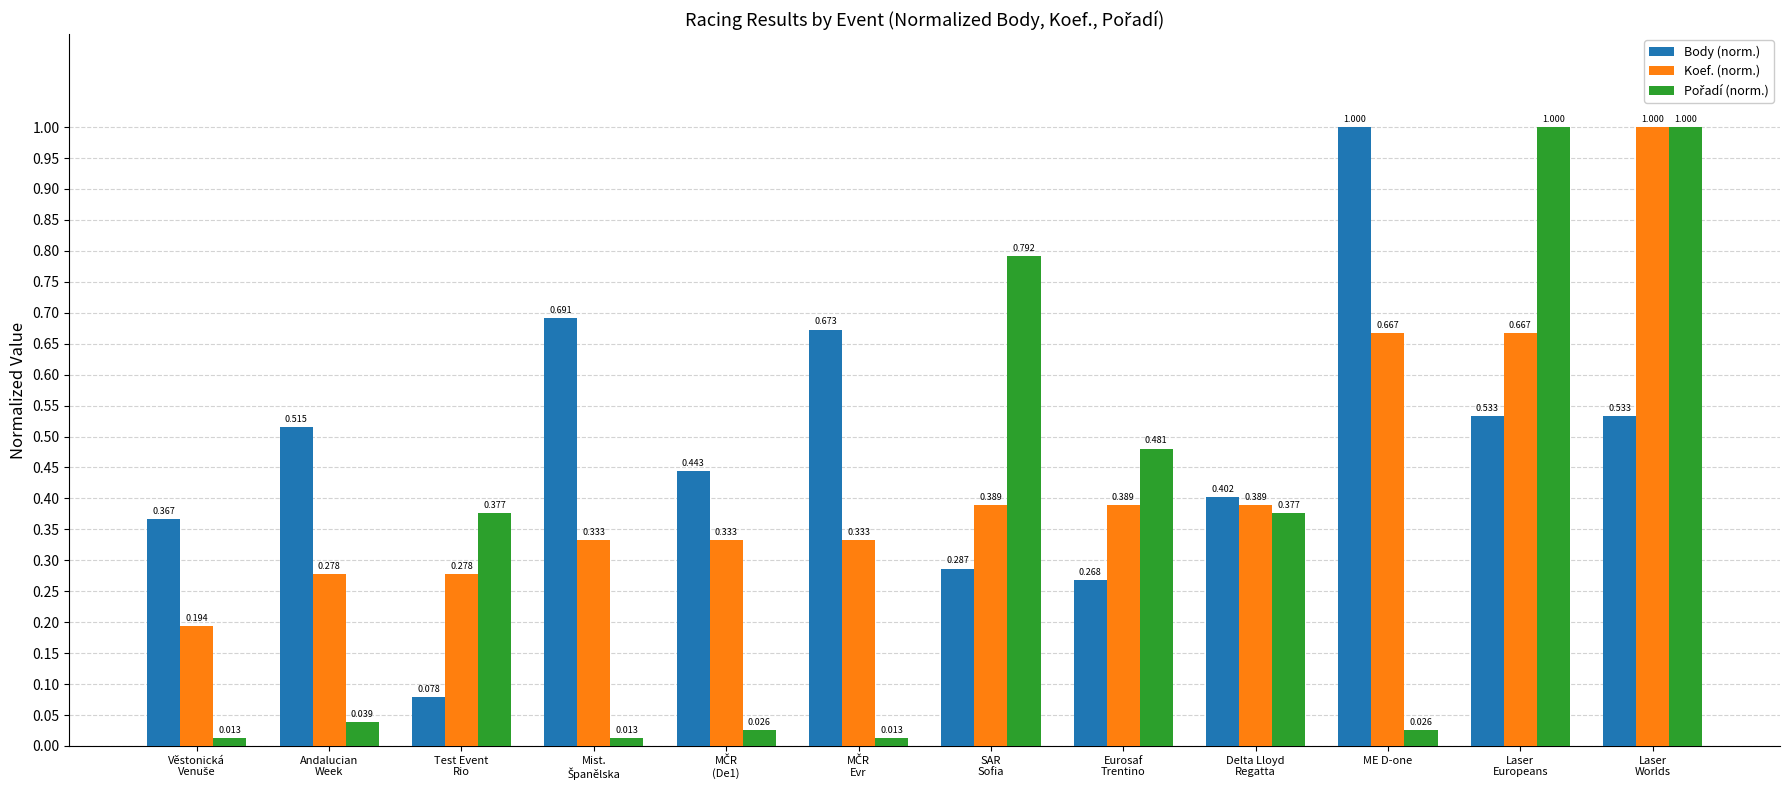

Which series has the largest total across all categories?

Body (norm.)